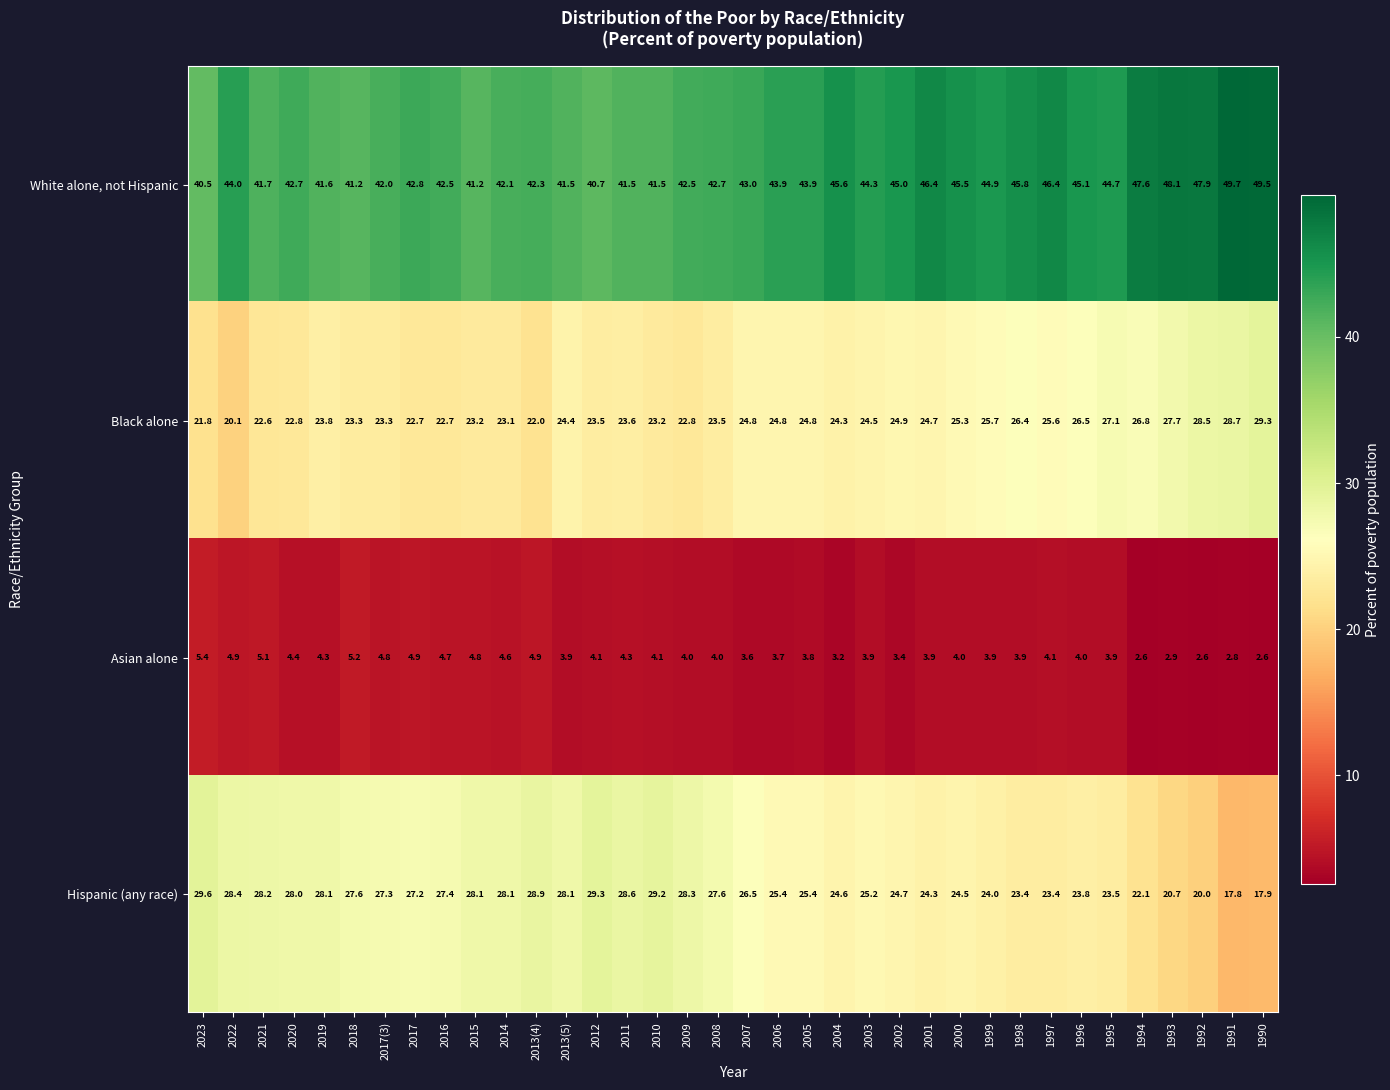

Is it true that Asian alone equals 2.7 at 2021?

False